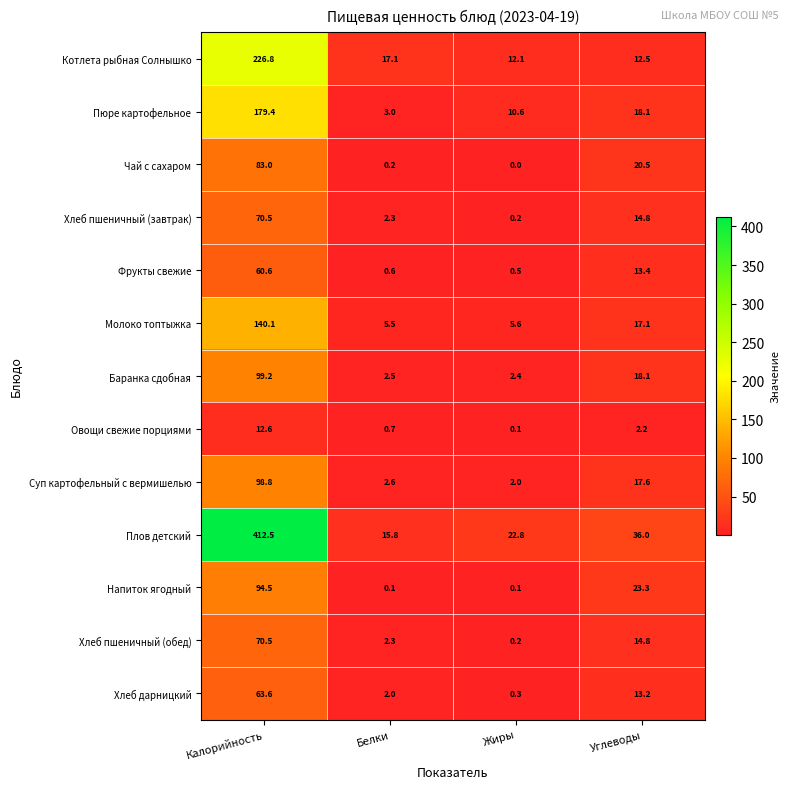

Between Белки and Жиры, which series saw the biggest shift?

Пюре картофельное